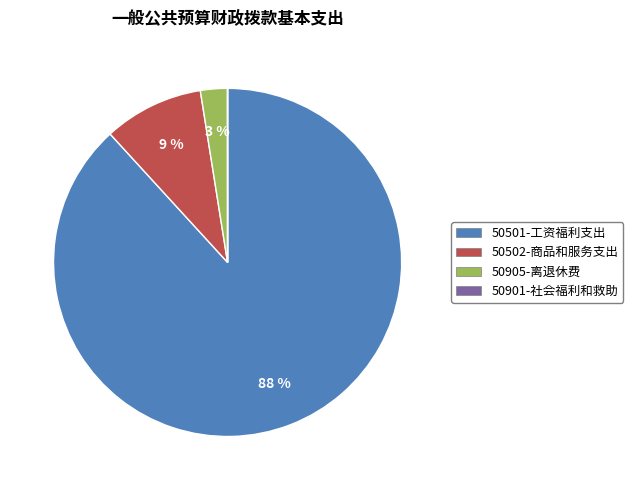

Which category has the biggest portion of the pie?

50501-工资福利支出